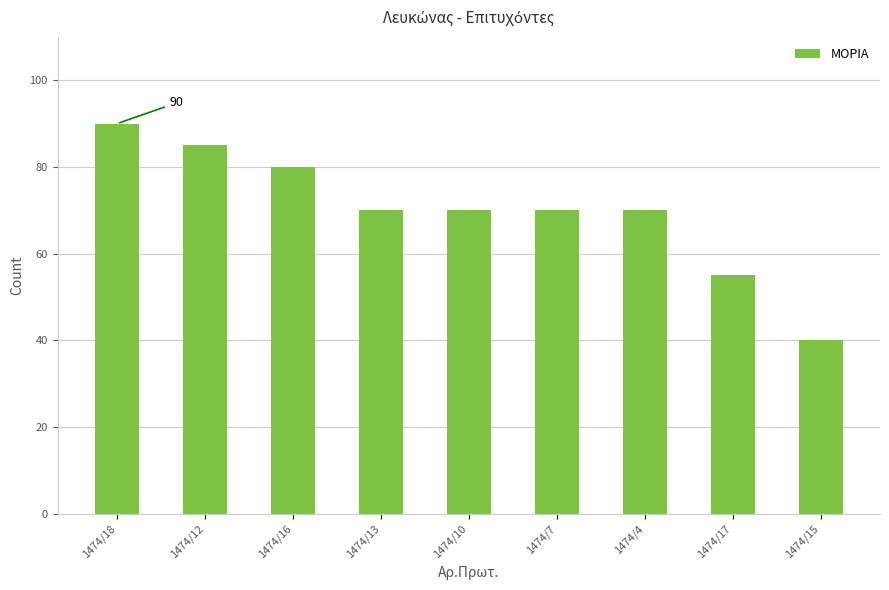

Approximately how many times larger is the value at 1474/7 compared to 1474/16?

0.9